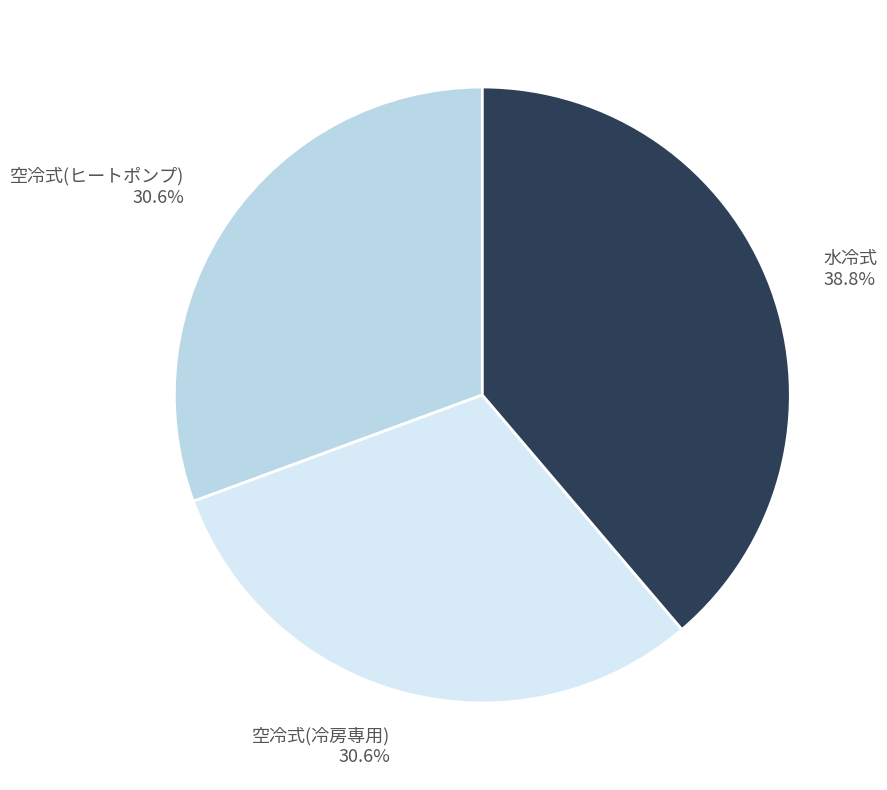

Does 水冷式 represent more than half of the total?

No